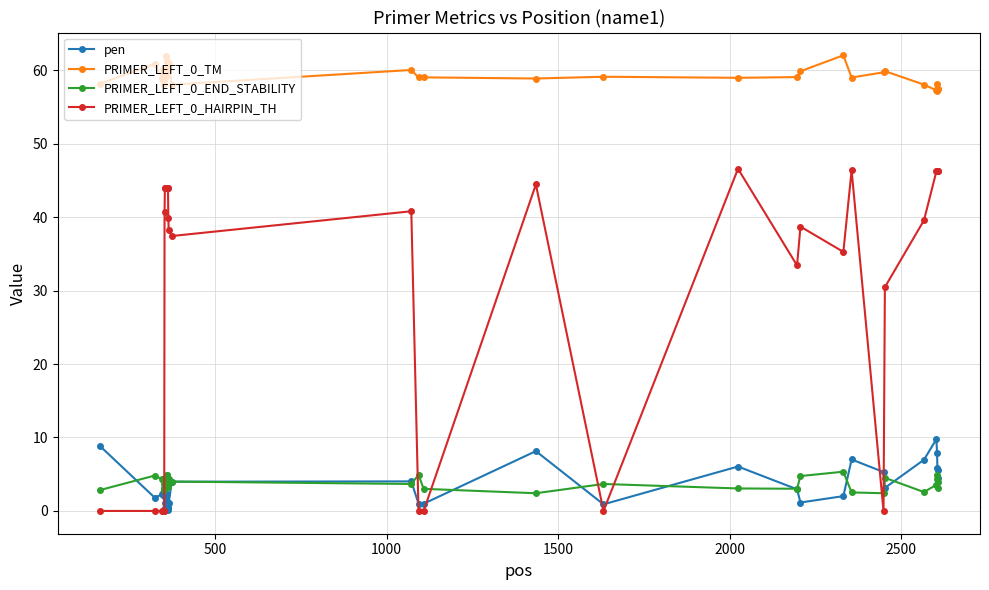

Which series has the largest range (max minus min)?

PRIMER_LEFT_0_HAIRPIN_TH